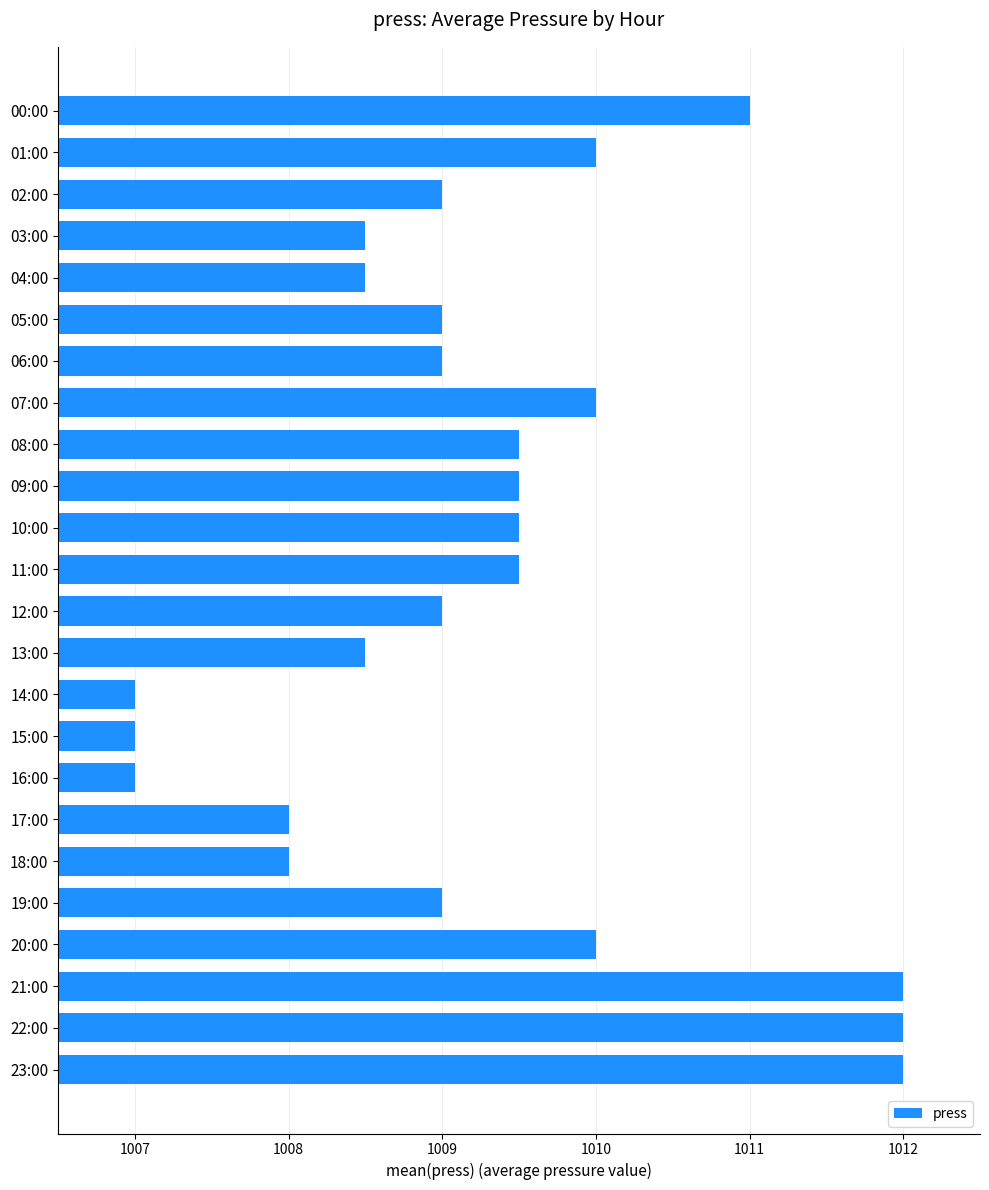

Is it true that the value at 06:00 is 1009.0?

True